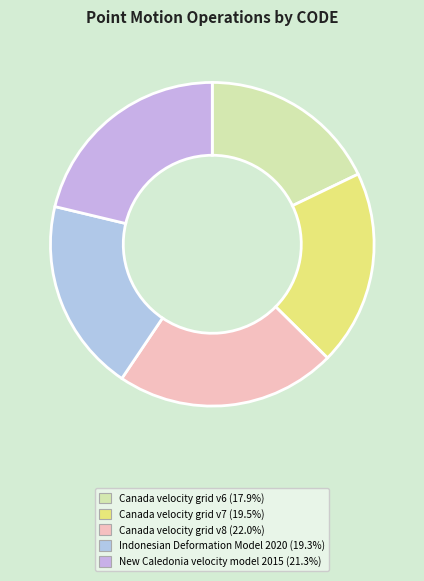

What is the smallest slice in the pie chart?

Canada velocity grid v6